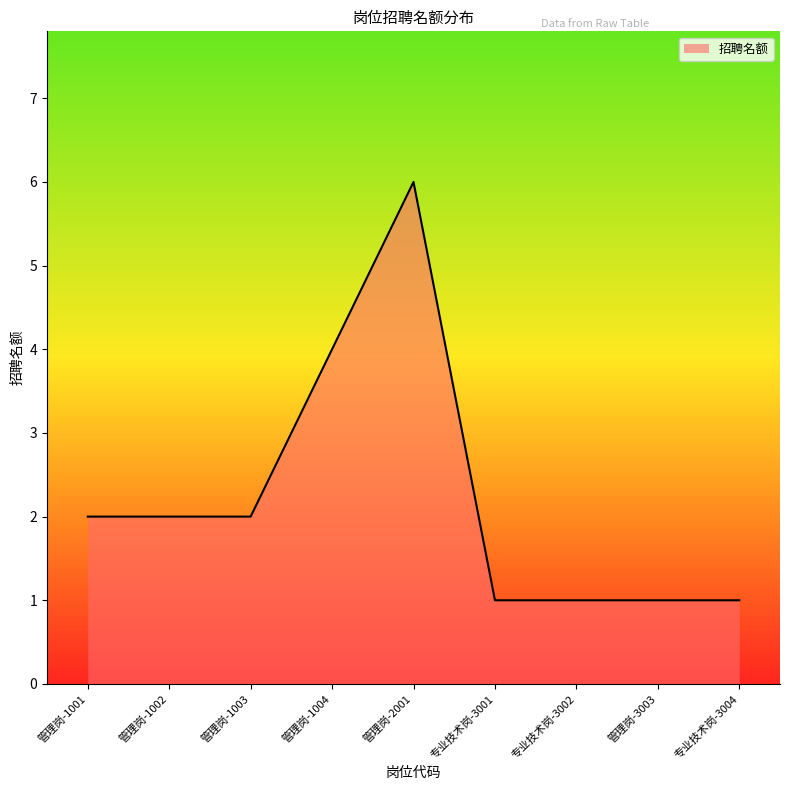

Which category has the highest value across all series?

管理岗-2001